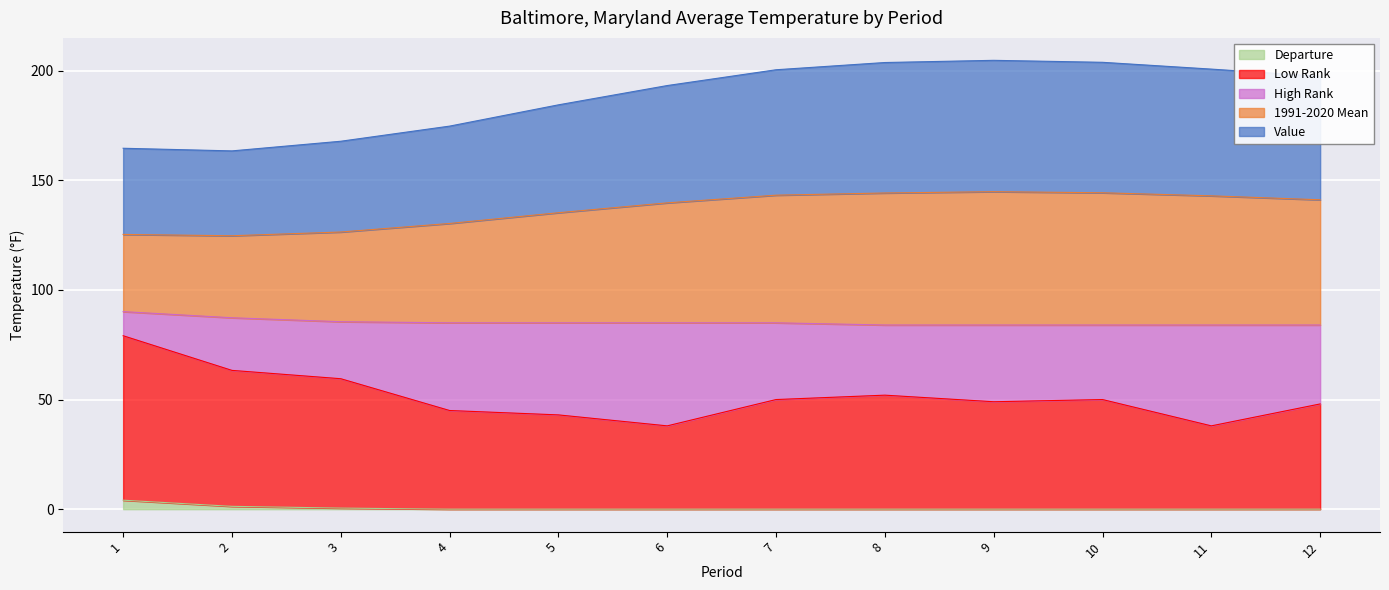

What are all the series names shown in the legend?

Departure, Low Rank, High Rank, 1991-2020 Mean, Value